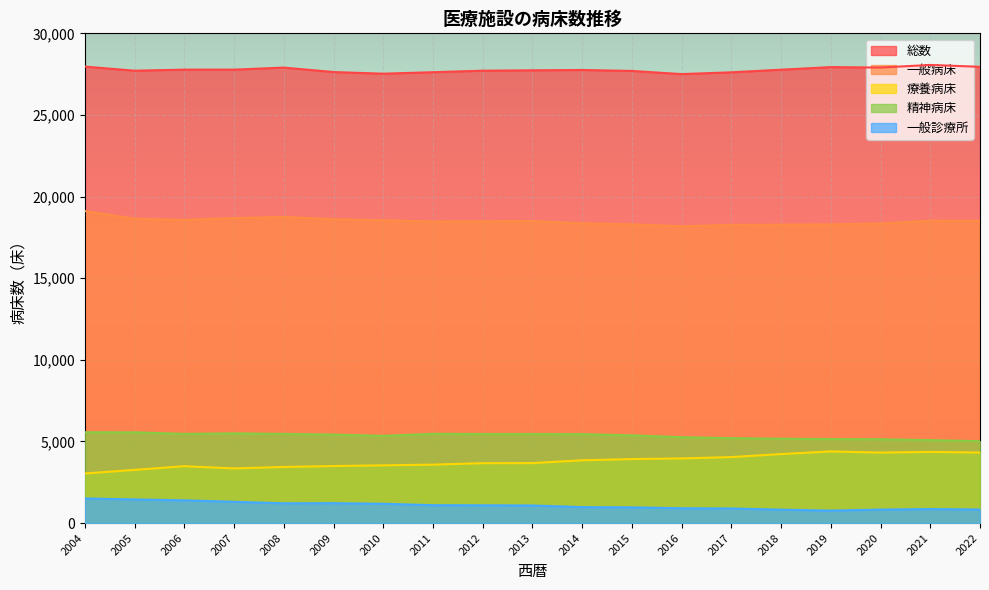

Between 2007 and 2022, which series saw the biggest shift?

療養病床